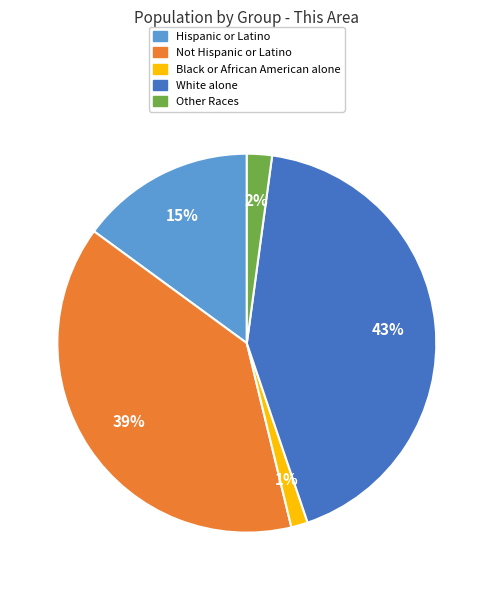

Is there any slice that represents more than half of the pie?

No